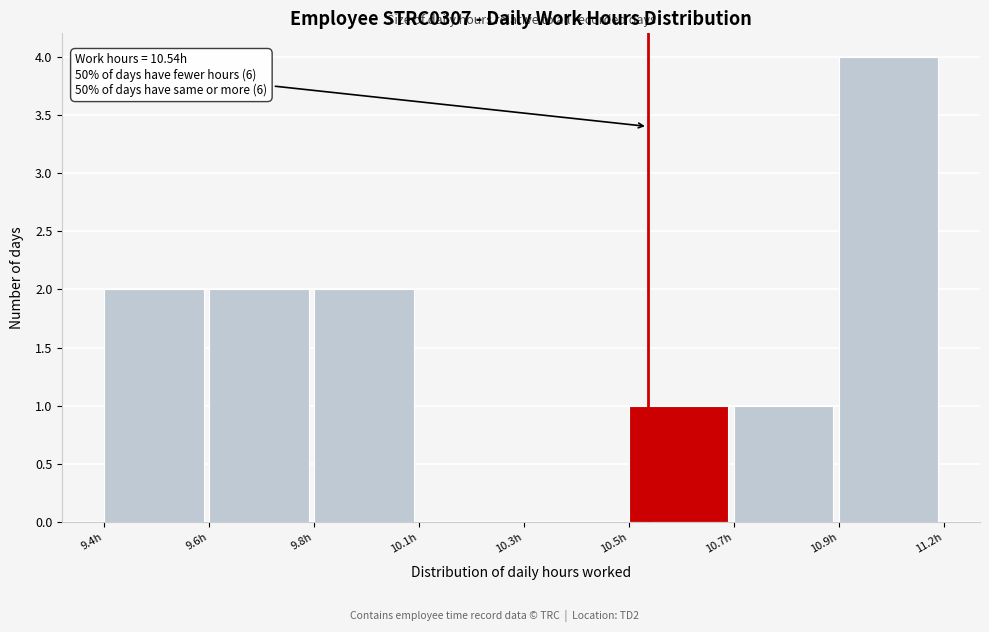

Reading left to right, what are all the values shown in this chart?

9.4h=2	9.6h=2	9.8h=2	10.1h=0	10.3h=0	10.5h=1	10.7h=1	10.9h=4